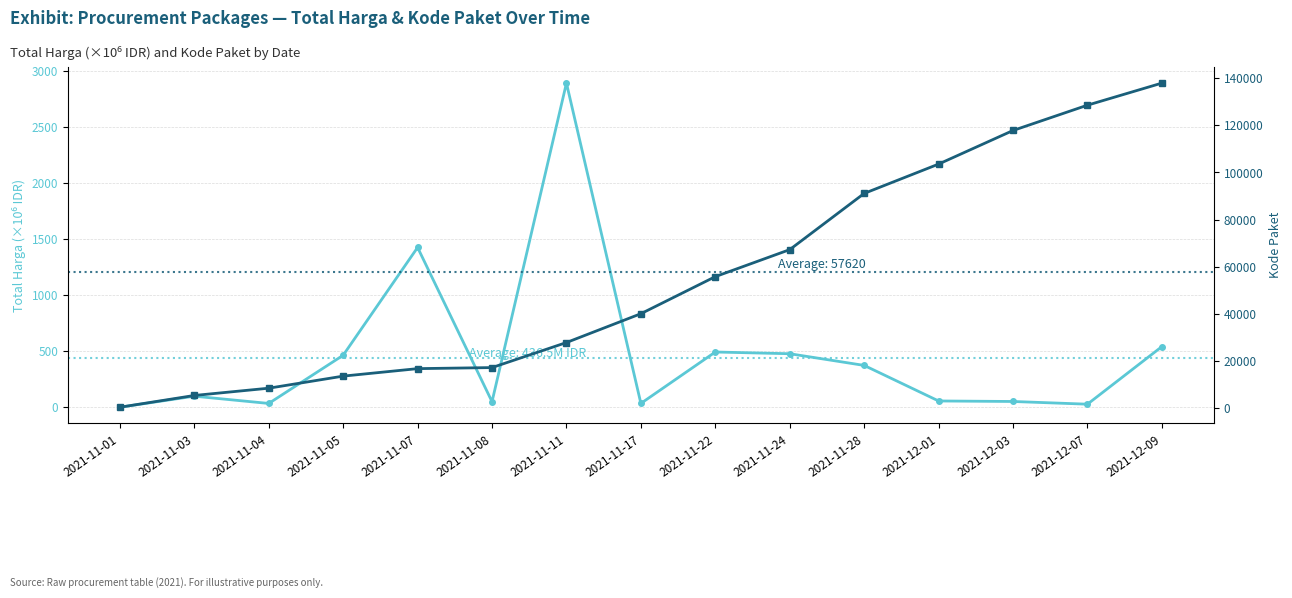

Does the chart display data point markers on the line(s)?

Yes